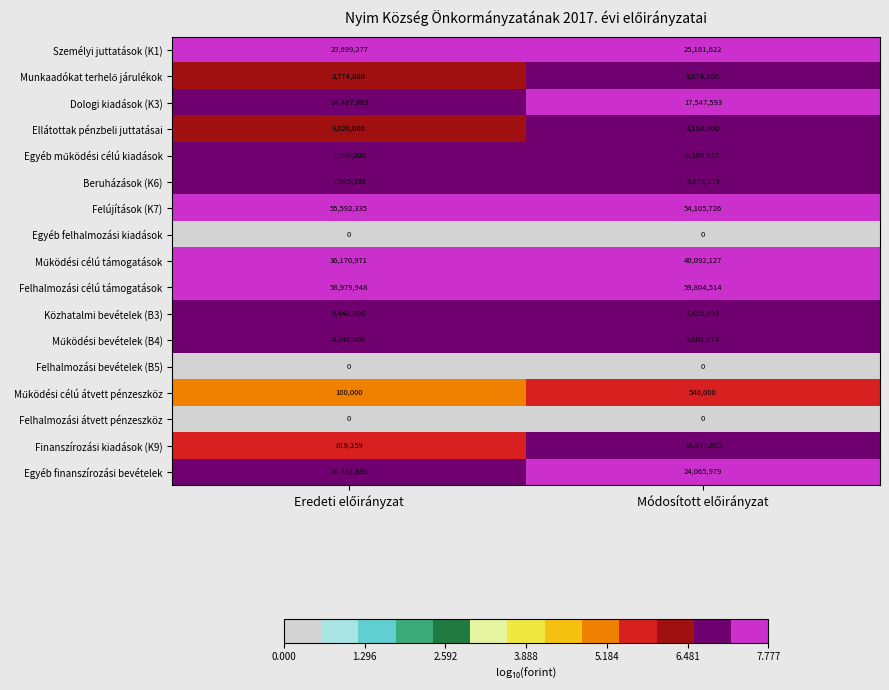

What is the maximum value for Felhalmozási célú támogatások?

59804514